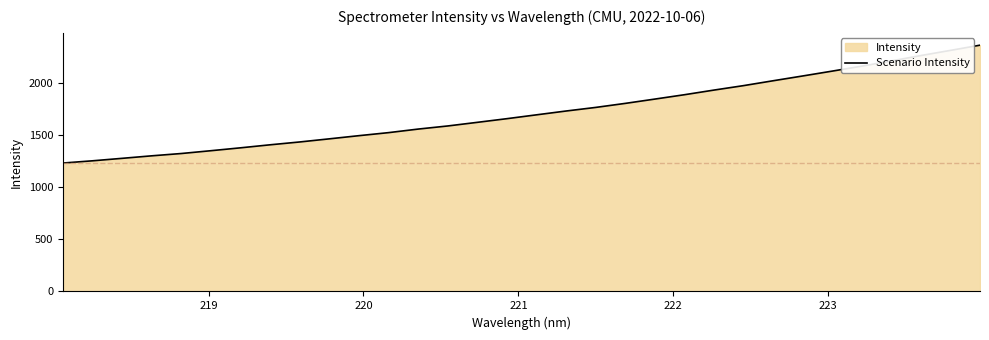

What is the maximum value shown in the chart?

2360.5